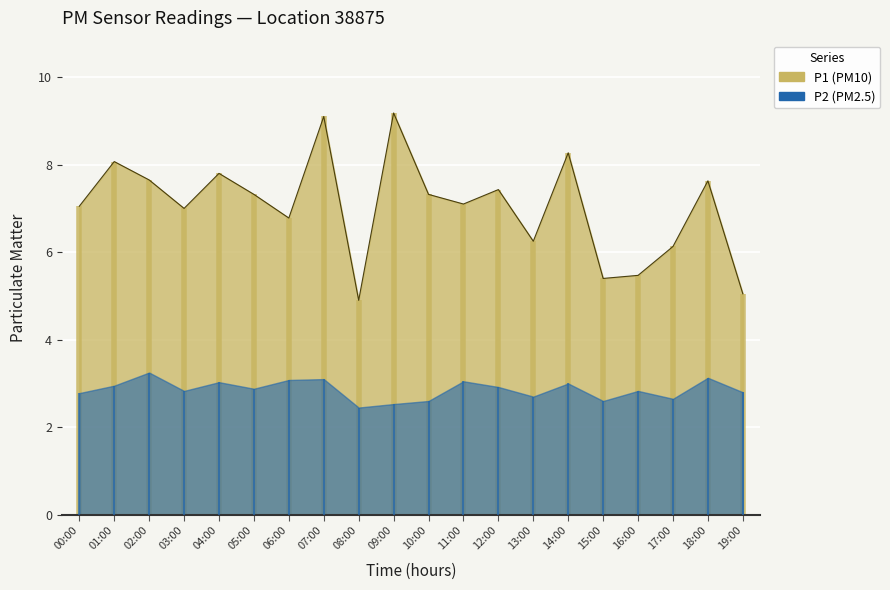

What is the change in value from 01:00 to 12:00?

-0.6